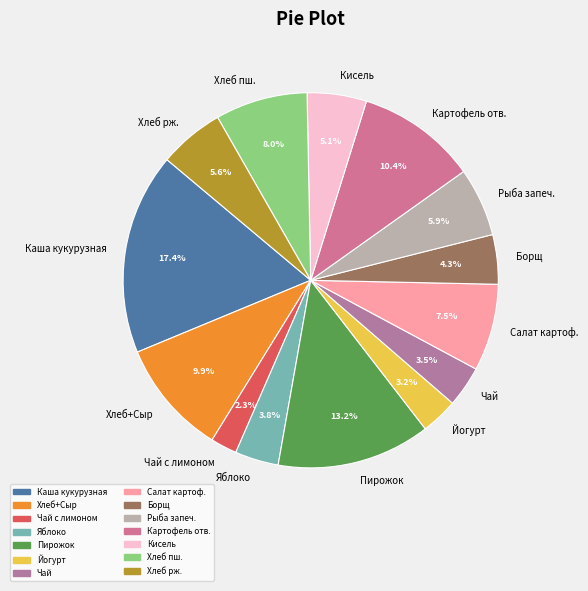

Which category has the smallest portion of the pie?

Чай с лимоном